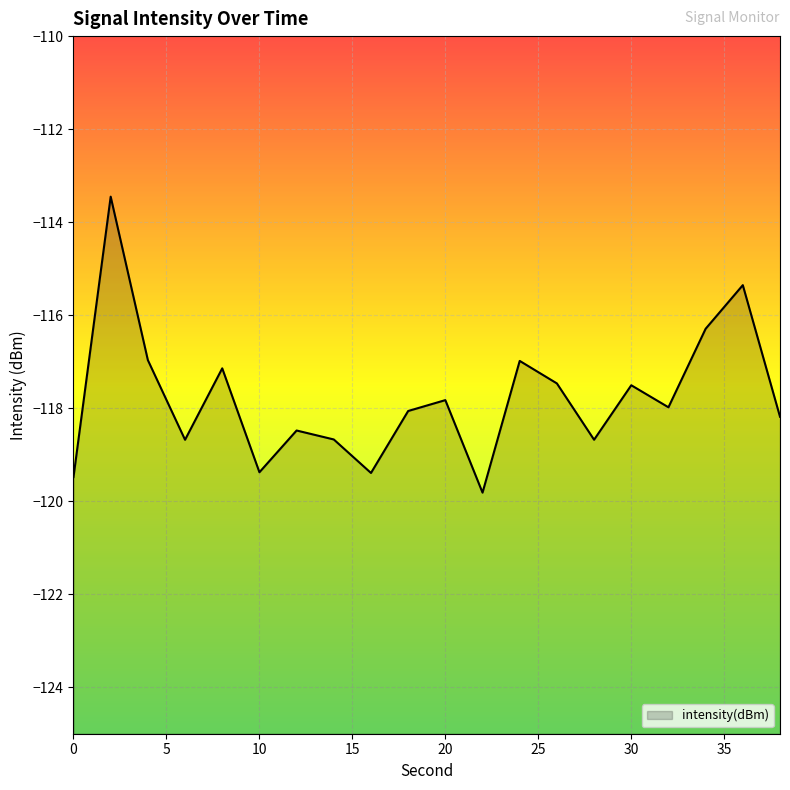

What is the smallest value displayed?

-119.8